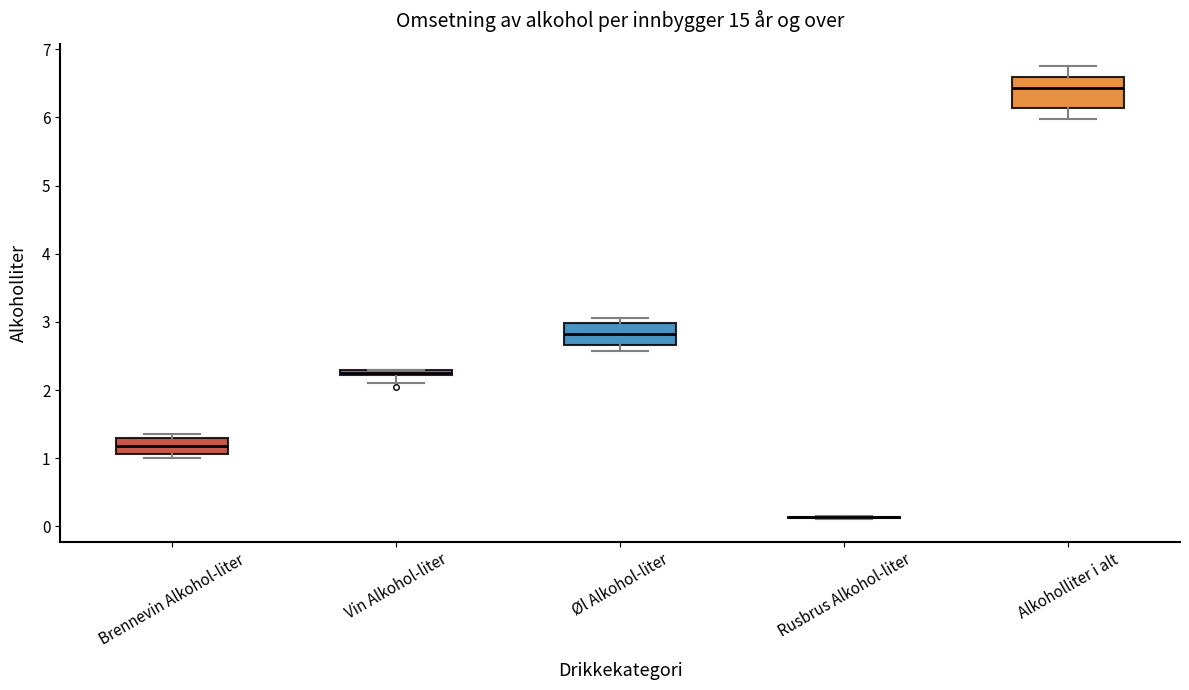

Comparing the boxes themselves (not the whiskers), which one is the tallest?

Alkoholliter i alt